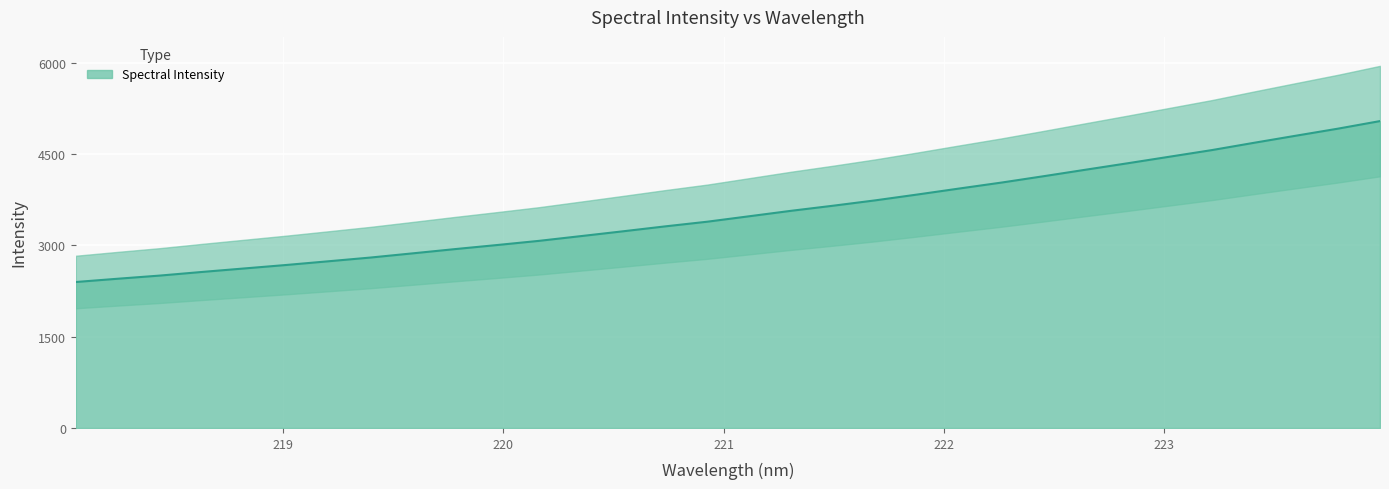

List the labels in order of value, smallest first.

218.0596, 218.2508, 218.442, 218.6332, 218.8244, 219.0156, 219.2067, 219.3979, 219.589, 219.7801, 219.9712, 220.1623, 220.3533, 220.5444, 220.7354, 220.9264, 221.1174, 221.3083, 221.4993, 221.6902, 221.8812, 222.0721, 222.263, 222.4538, 222.6447, 222.8355, 223.0264, 223.2172, 223.408, 223.5987, 223.7895, 223.9802